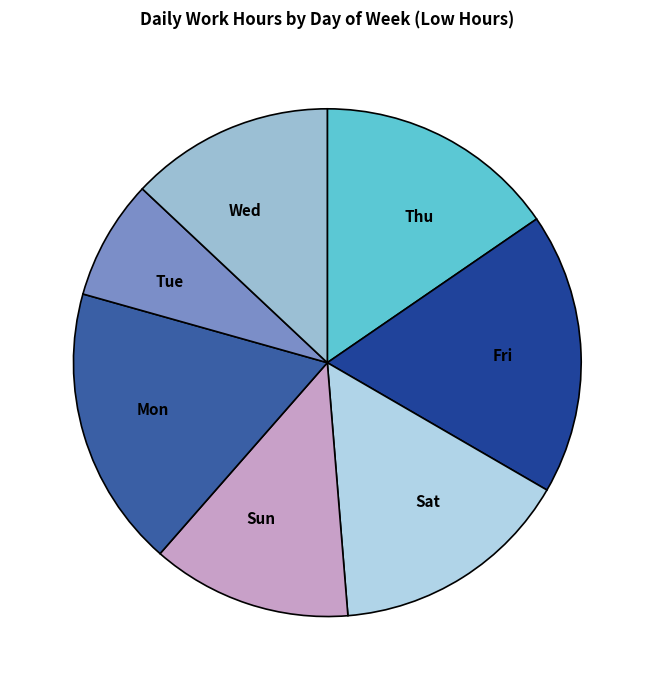

Combined, do Sat and Wed account for over 50%?

No